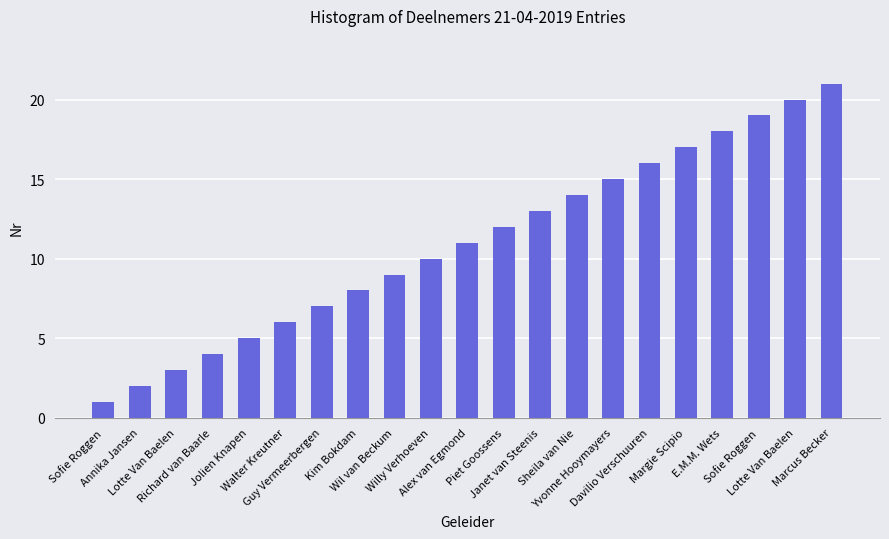

Are the bars horizontal?

No